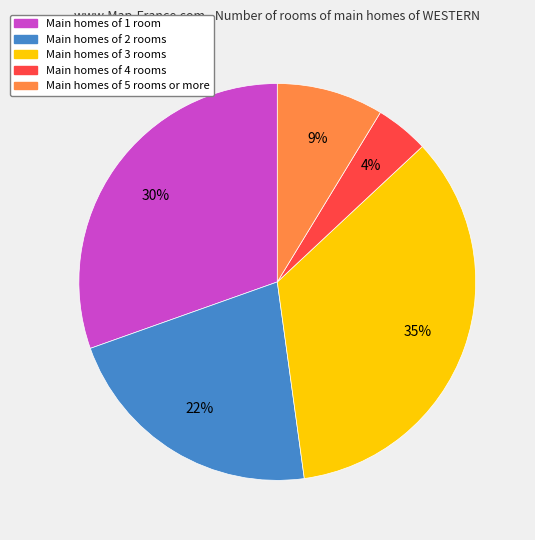

Combined, do Main homes of 4 rooms and Main homes of 2 rooms account for over 50%?

No